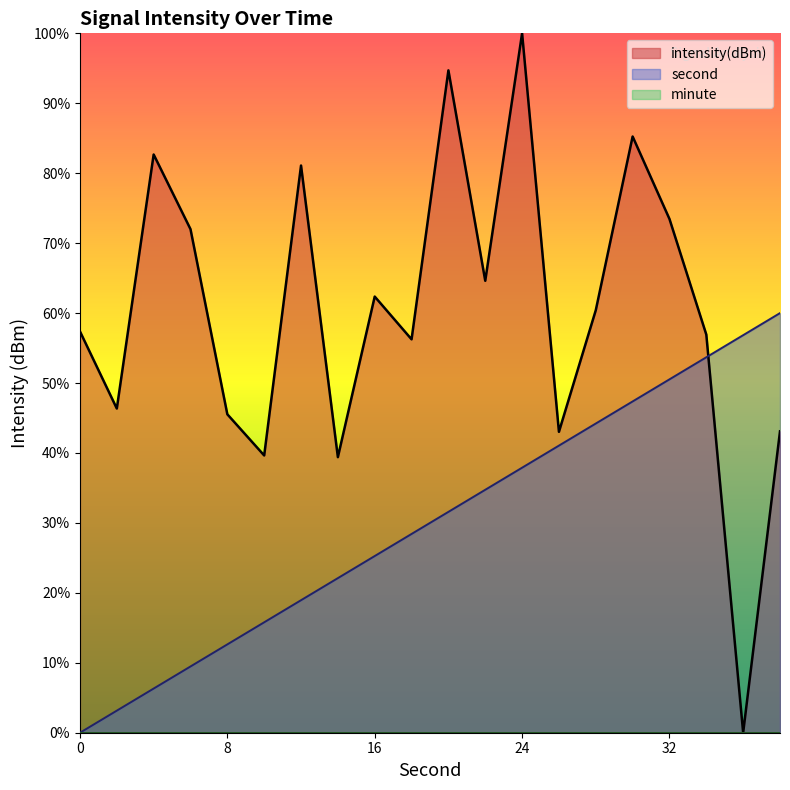

What is the sum of the second values at 12 and 10?

34.7